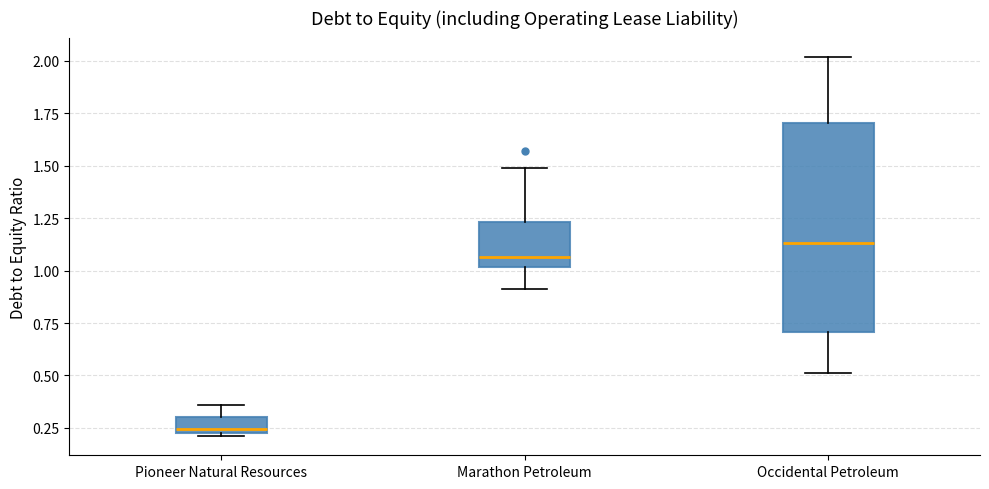

Where does the median line of the box for Marathon Petroleum sit on the y-axis? The values are not printed on the chart, so give them approximately, as read against the axis.

1.05